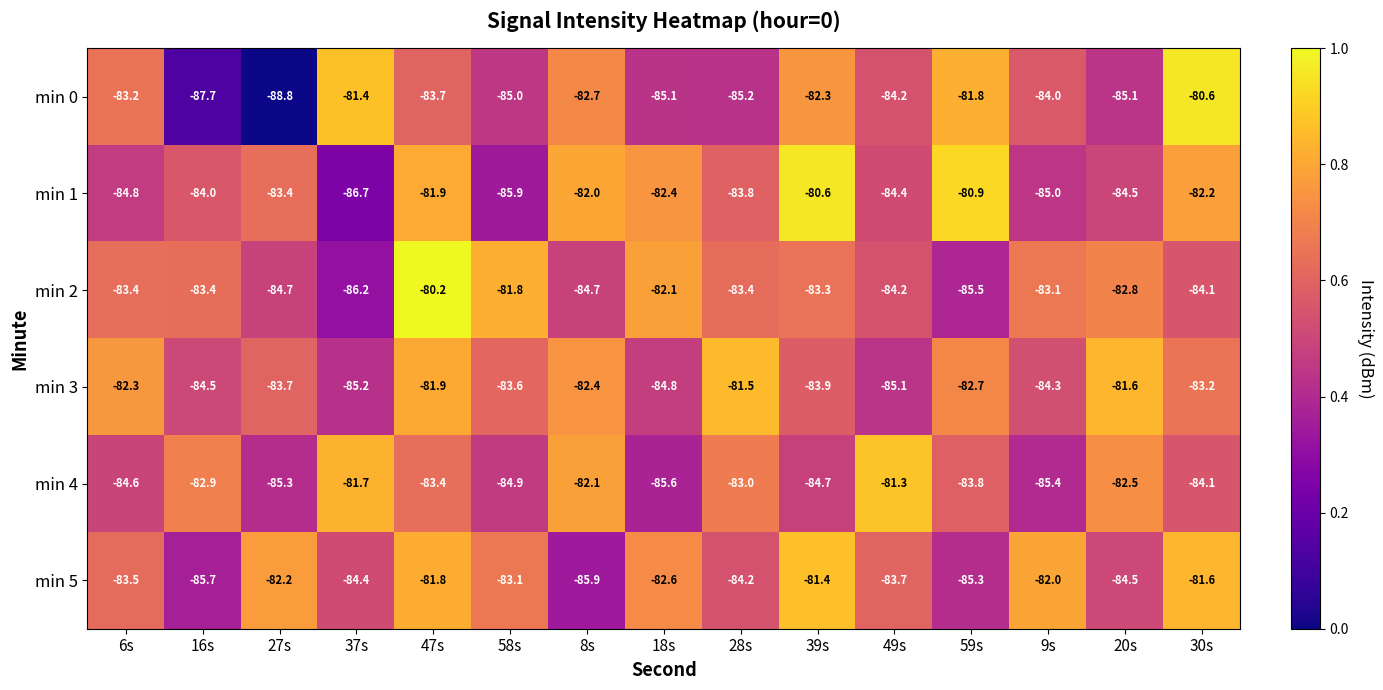

At how many categories does at least one series exceed -85?

15